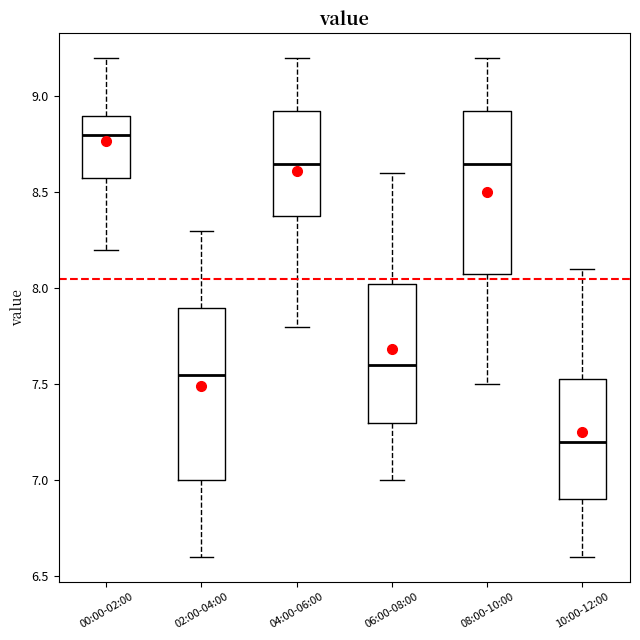

Reading left to right, transcribe this box plot: for each box, give where its median line is, the range the box spans, and where its two whiskers end, as read against the y-axis. The values are not printed on the chart, so give them approximately, as read against the axis.

00:00-02:00: median 8.80, box 8.60 to 8.90, whiskers 8.20 to 9.20
02:00-04:00: median 7.55, box 7.00 to 7.90, whiskers 6.60 to 8.30
04:00-06:00: median 8.65, box 8.40 to 8.95, whiskers 7.80 to 9.20
06:00-08:00: median 7.60, box 7.30 to 8.05, whiskers 7.00 to 8.60
08:00-10:00: median 8.65, box 8.10 to 8.95, whiskers 7.50 to 9.20
10:00-12:00: median 7.20, box 6.90 to 7.55, whiskers 6.60 to 8.10